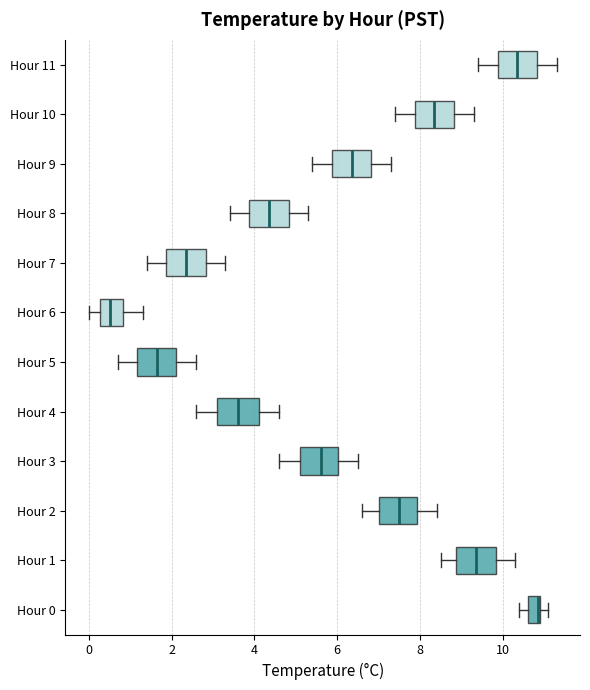

Where is the left edge of the box for Hour 6 on the x-axis? The values are not printed on the chart, so give them approximately, as read against the axis.

0.2